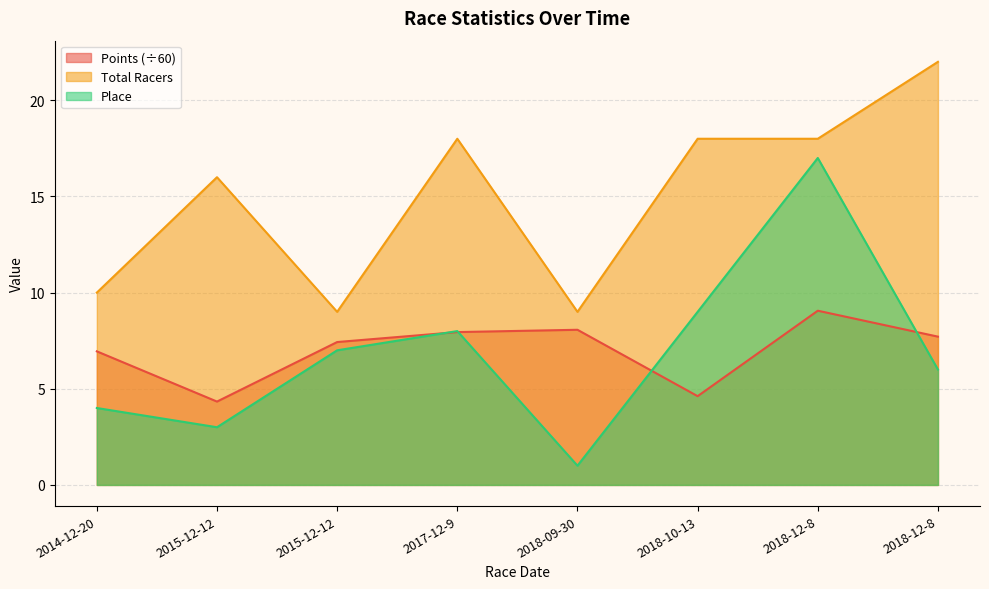

How many interior local valleys does the Total Racers series have?

2